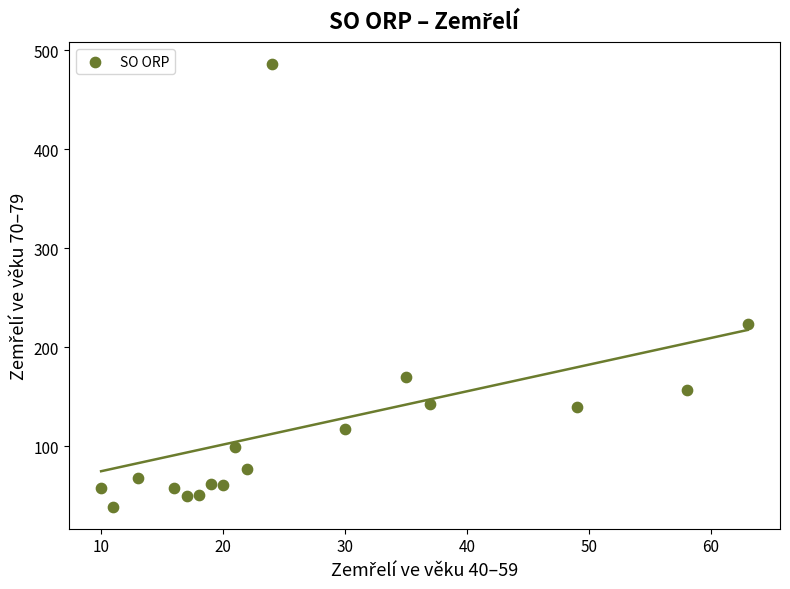

What is the range of X values (max minus min)?

53